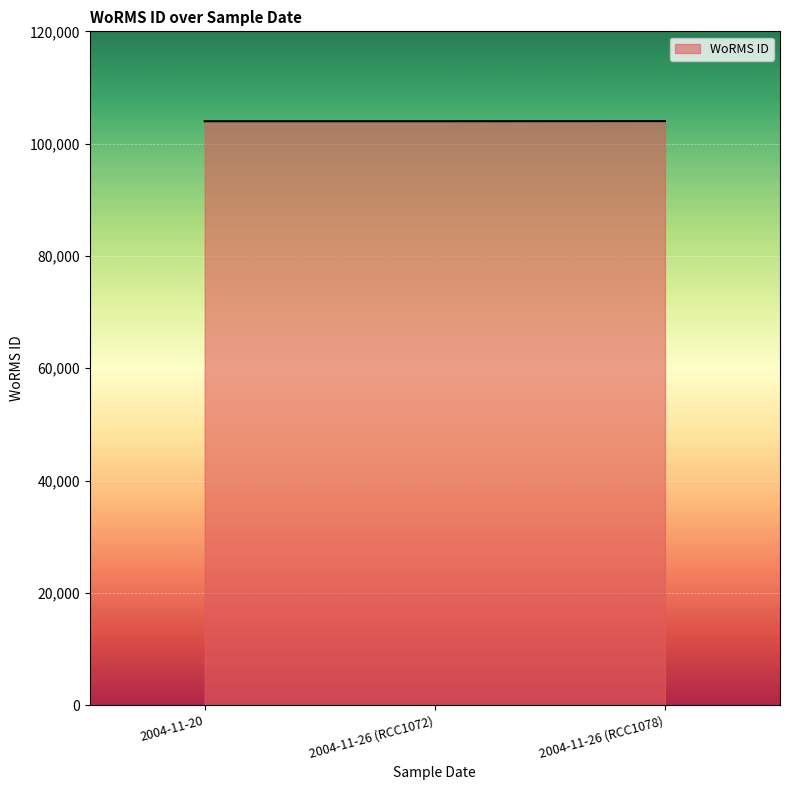

How many lines are shown in the chart?

1